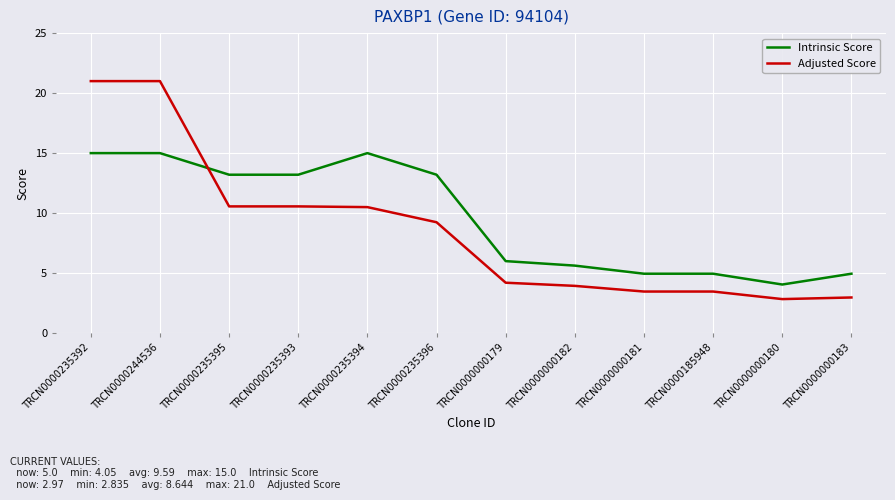

How many lines are shown in the chart?

2